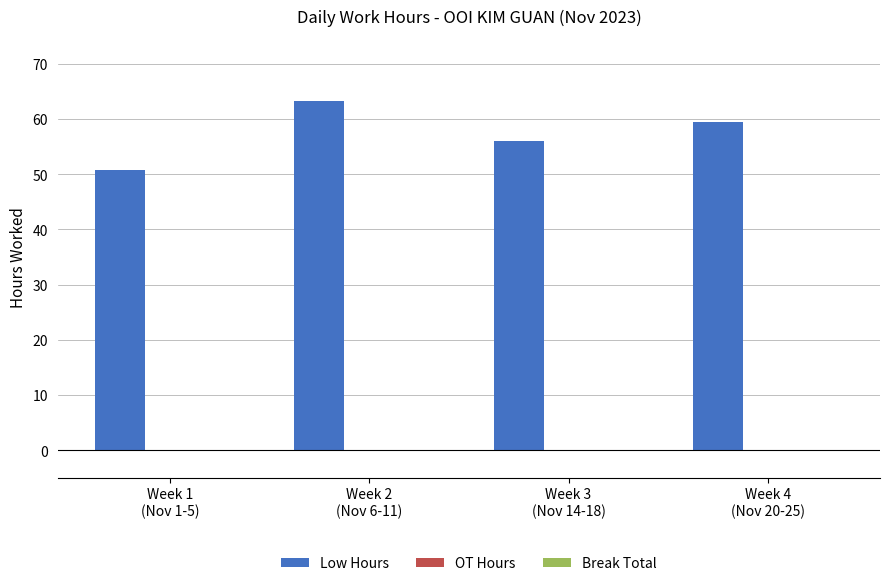

How many bars are there in total?

4